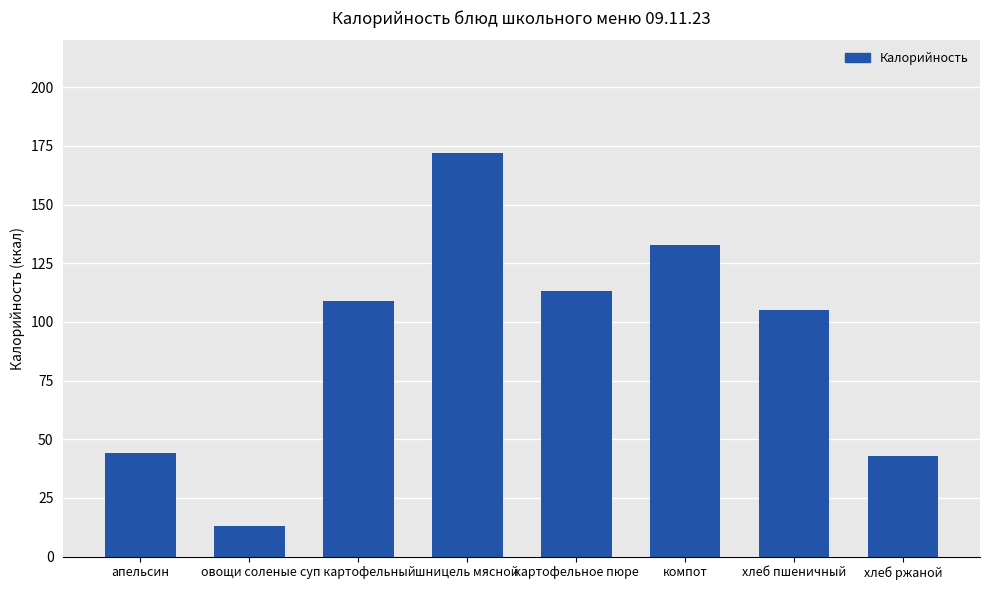

What is the label of the 5th bar from the right?

шницель мясной